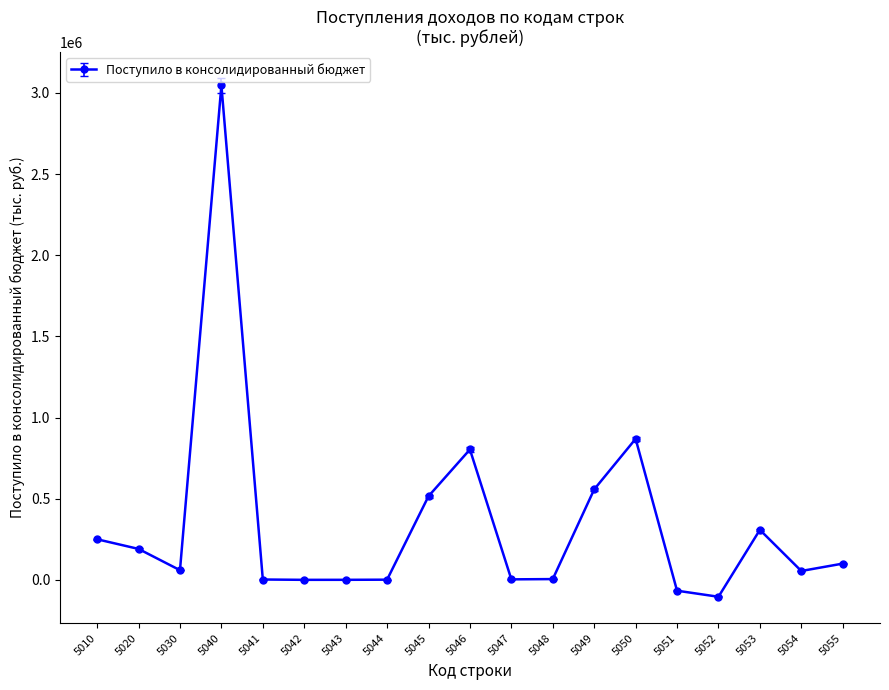

The value at 5050 is 868847. True or false?

True